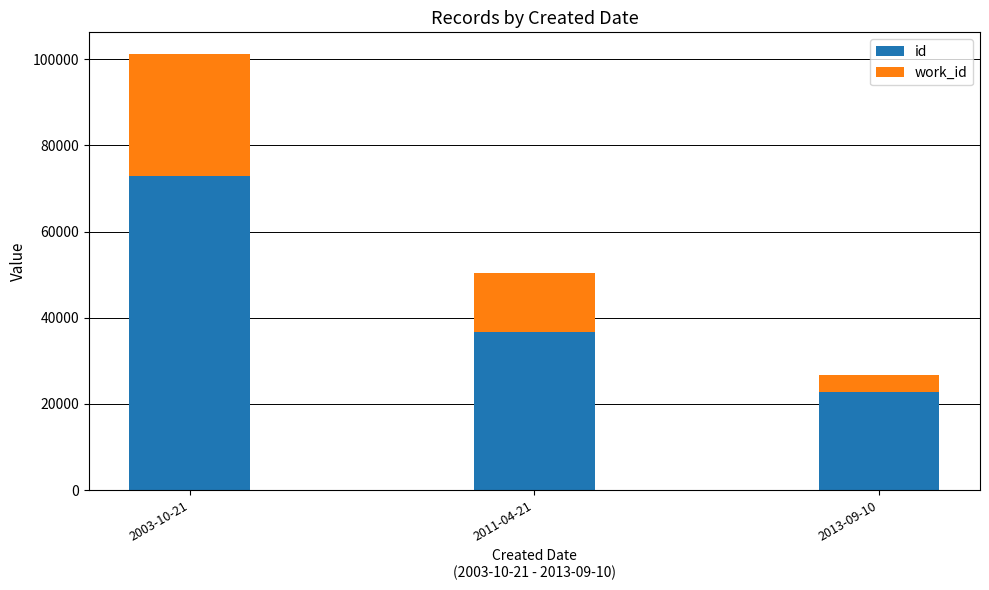

Where is id nearest to the value 47836?

2011-04-21